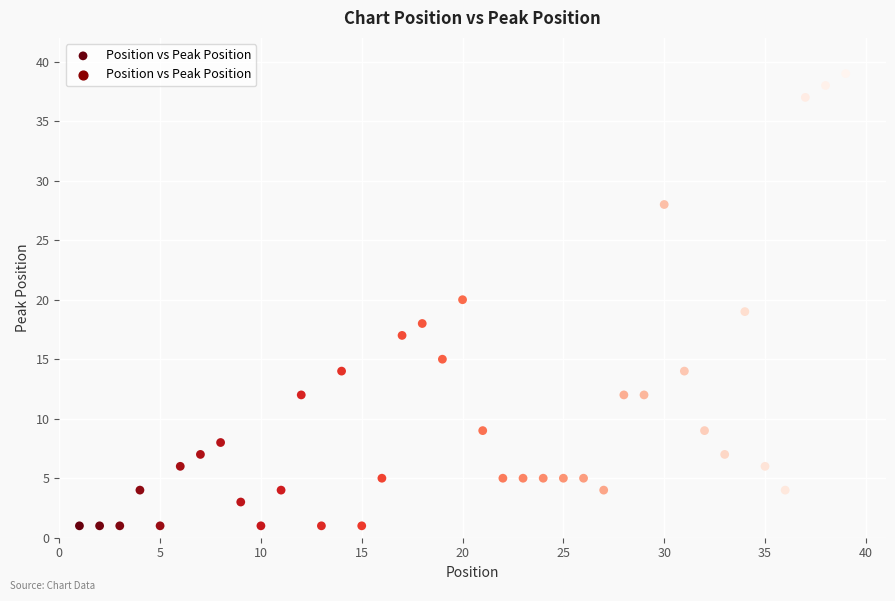

What is the range of Y values (max minus min)?

38